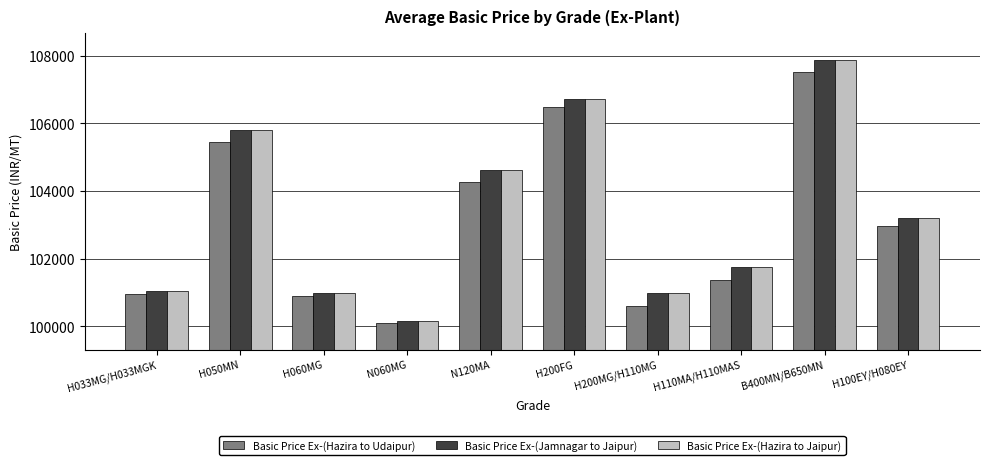

What is the total value across all series at H110MA/H110MAS?

304891